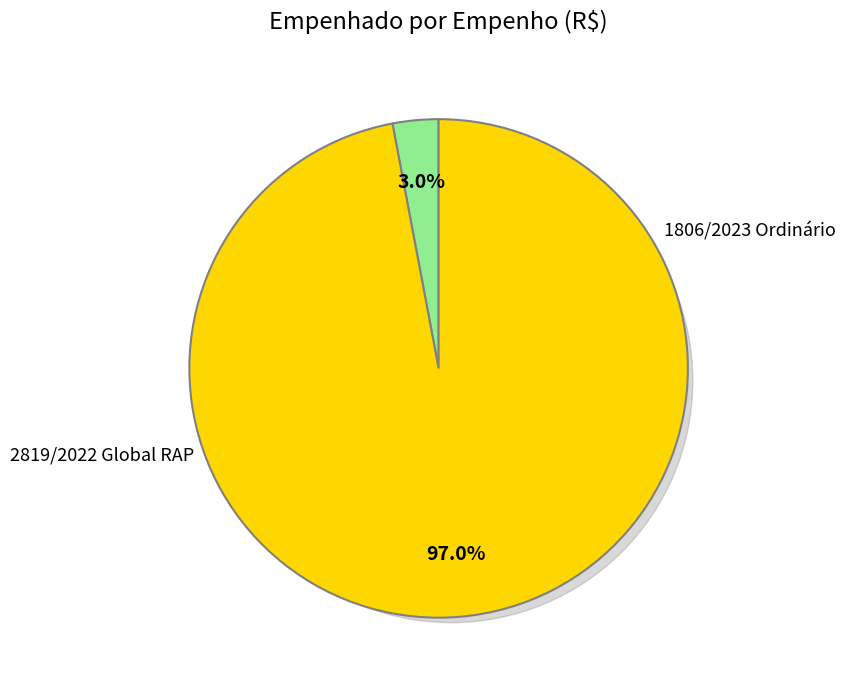

To the nearest percent, what is the combined percentage of 2819/2022 Global RAP and 1806/2023 Ordinário?

100%